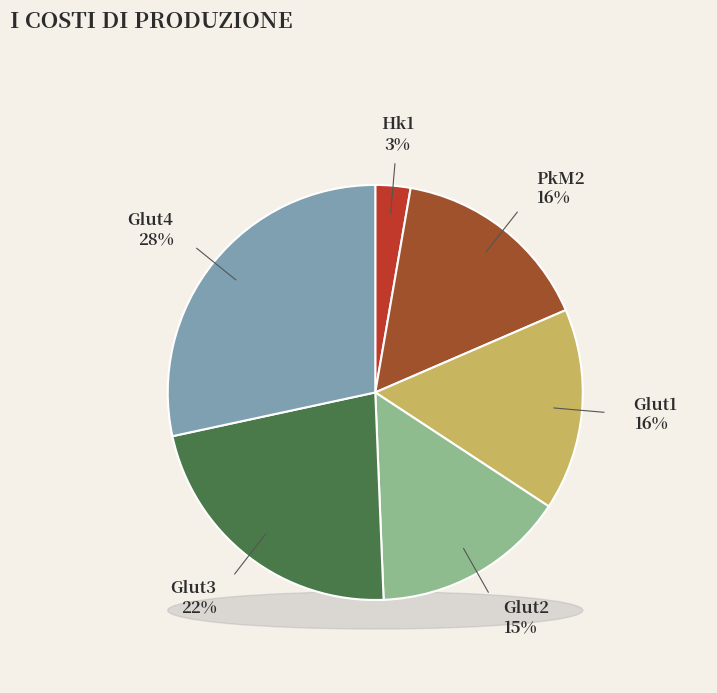

Which slice is the smallest?

Hk1